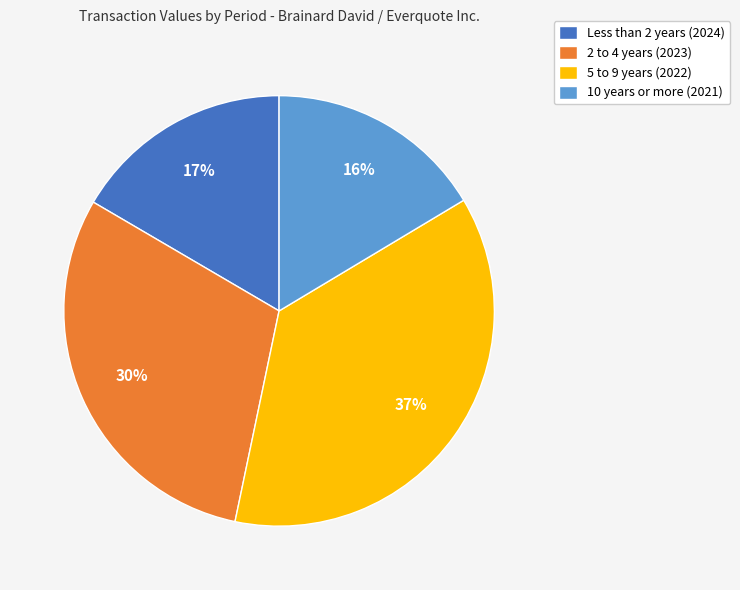

Is the sum of 5 to 9 years (2022) and Less than 2 years (2024) greater than half?

Yes